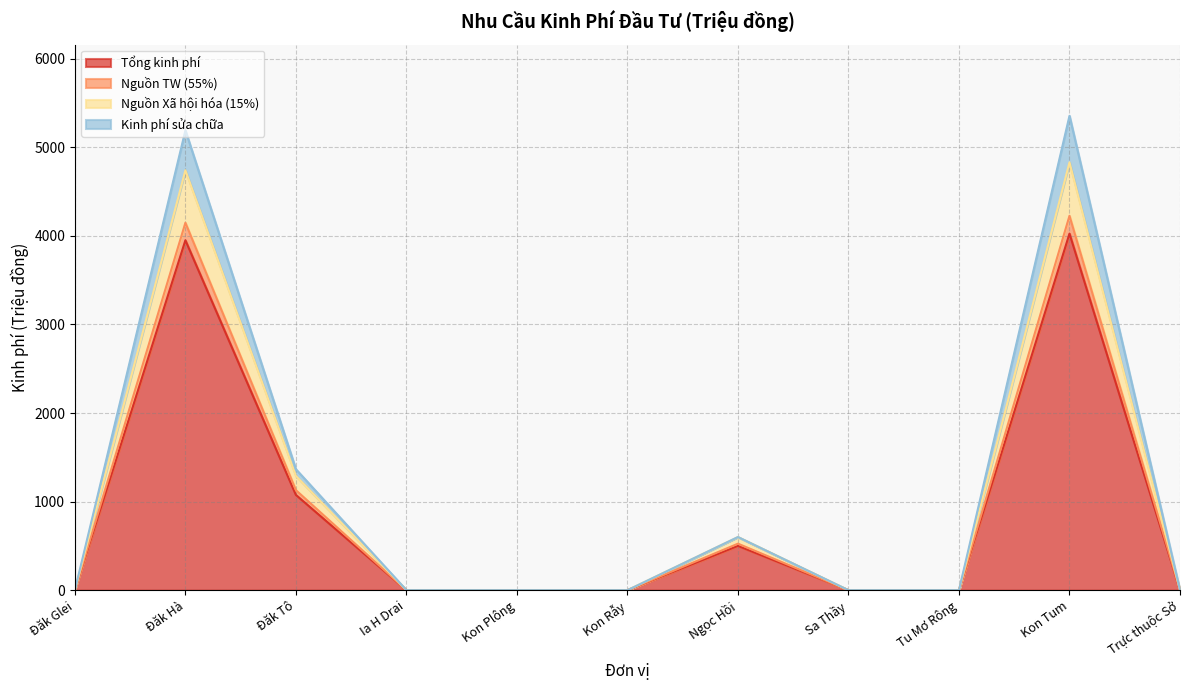

What is the greatest value displayed?

5355.0